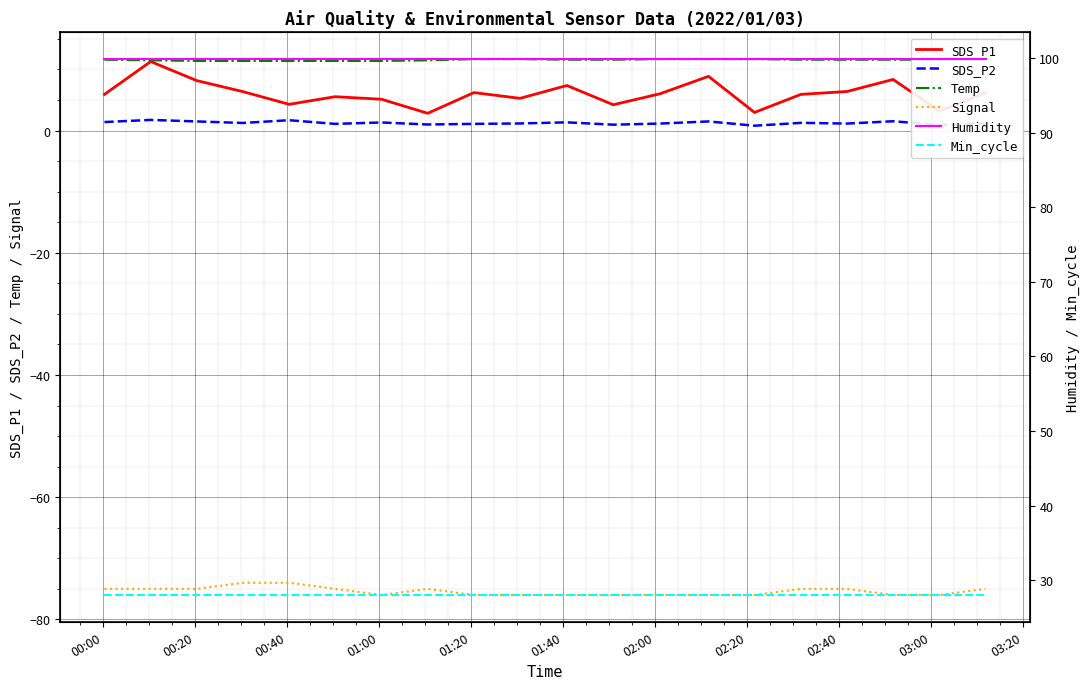

True or false: Min_cycle has more than 2 interior local peaks.

False